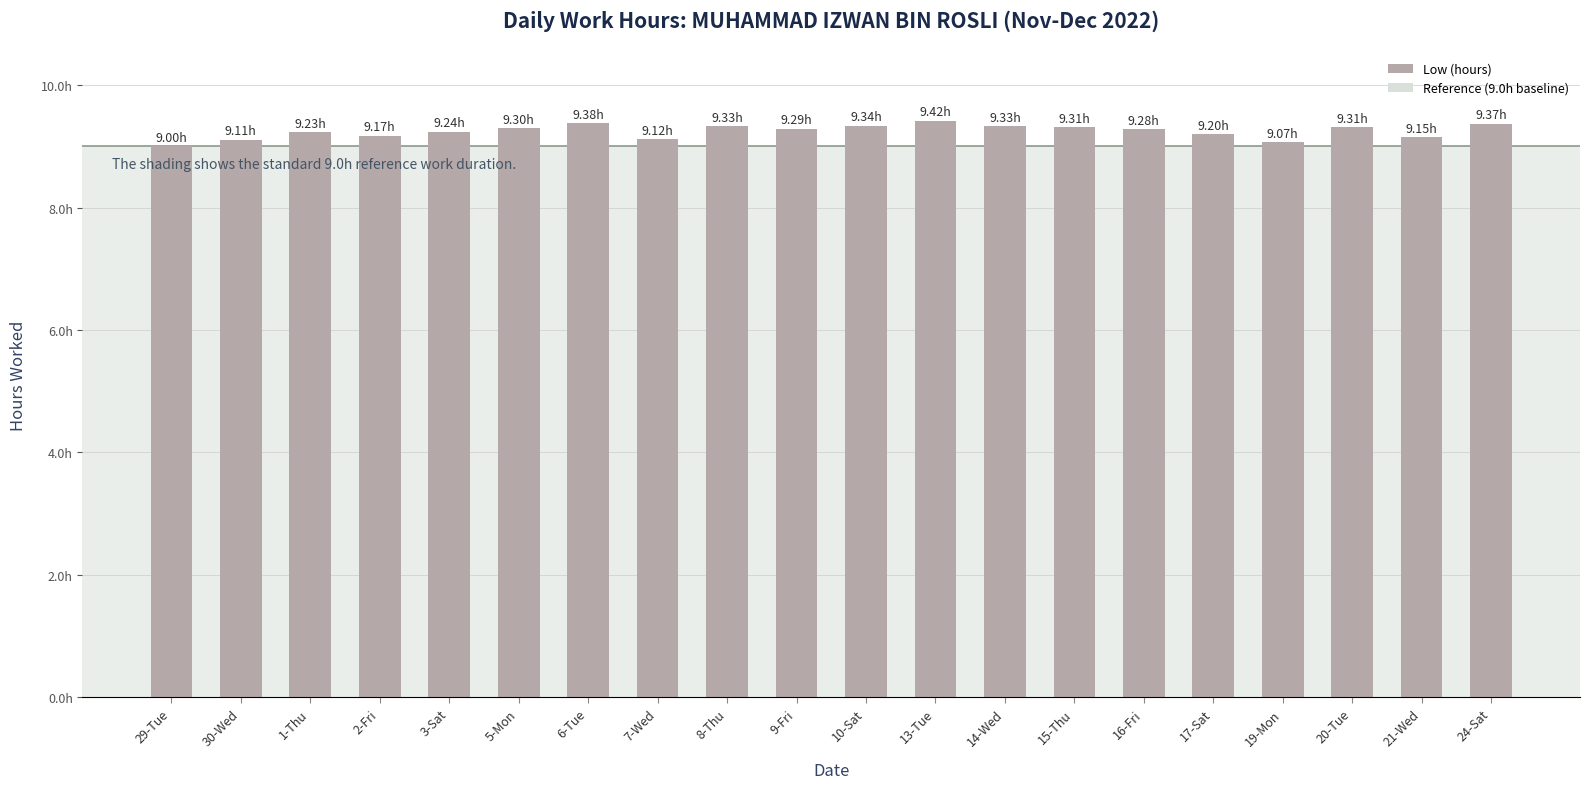

Are the bars horizontal?

No